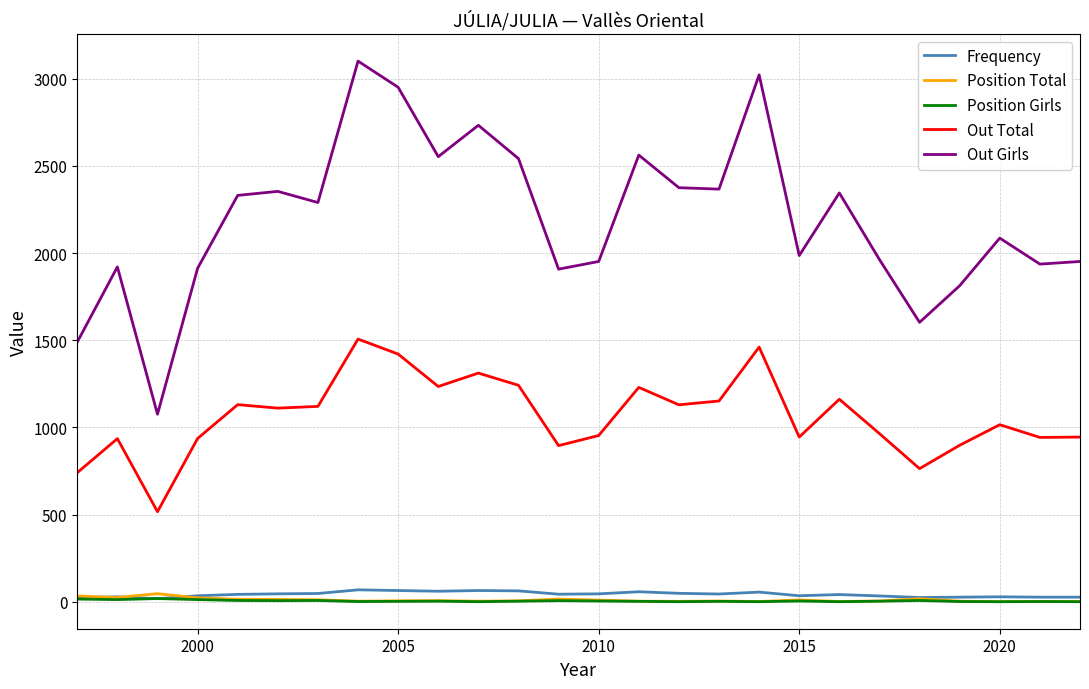

True or false: Position Total and Out Girls intersect in this chart.

False